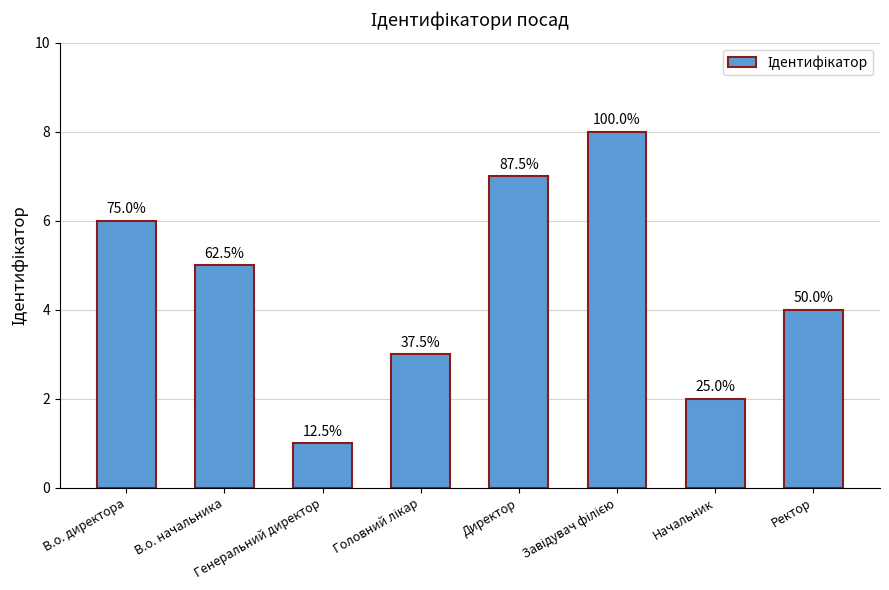

Does the chart contain any negative values?

No